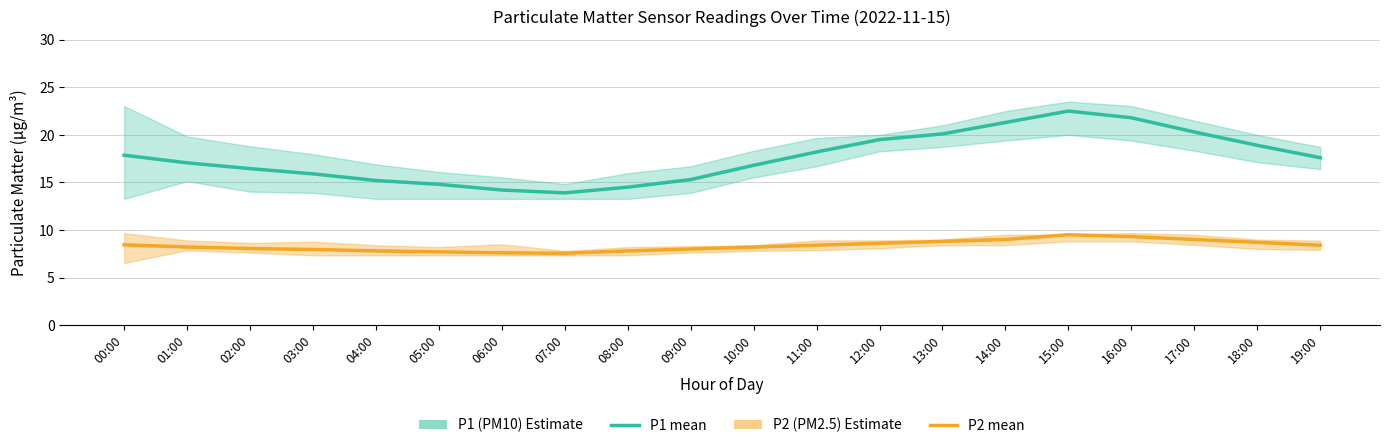

Which category has the highest value in the P2 (PM2.5) series?

15:00